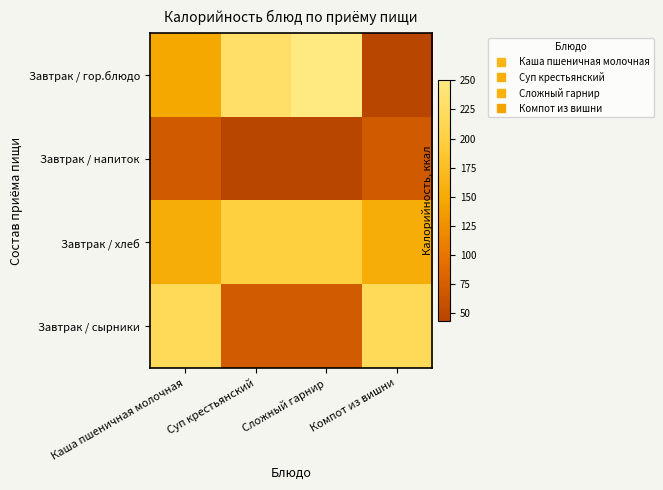

At how many categories does at least one series exceed 62?

4